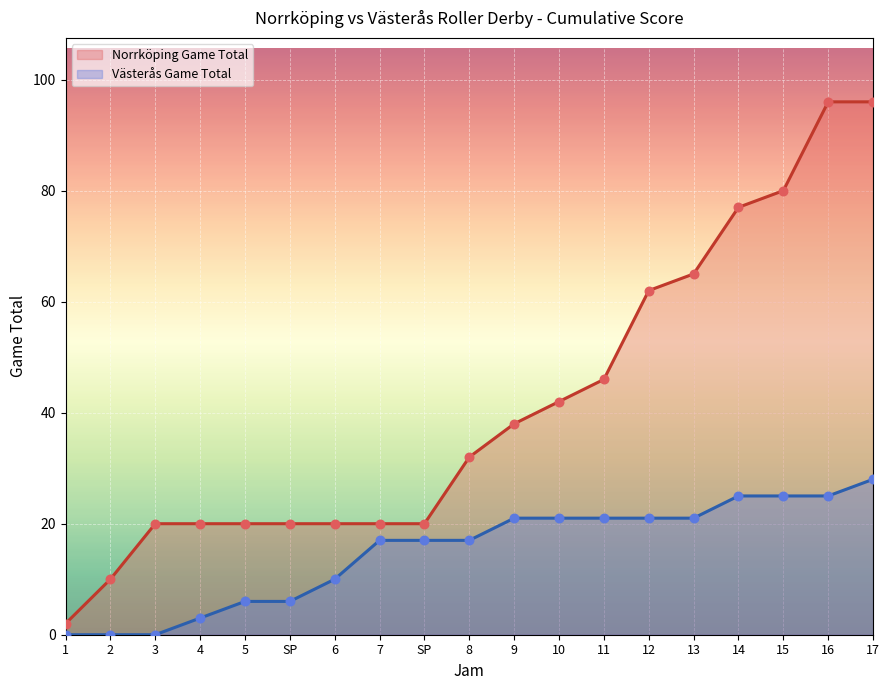

What are all the series names shown in the legend?

Norrköping Game Total, Västerås Game Total